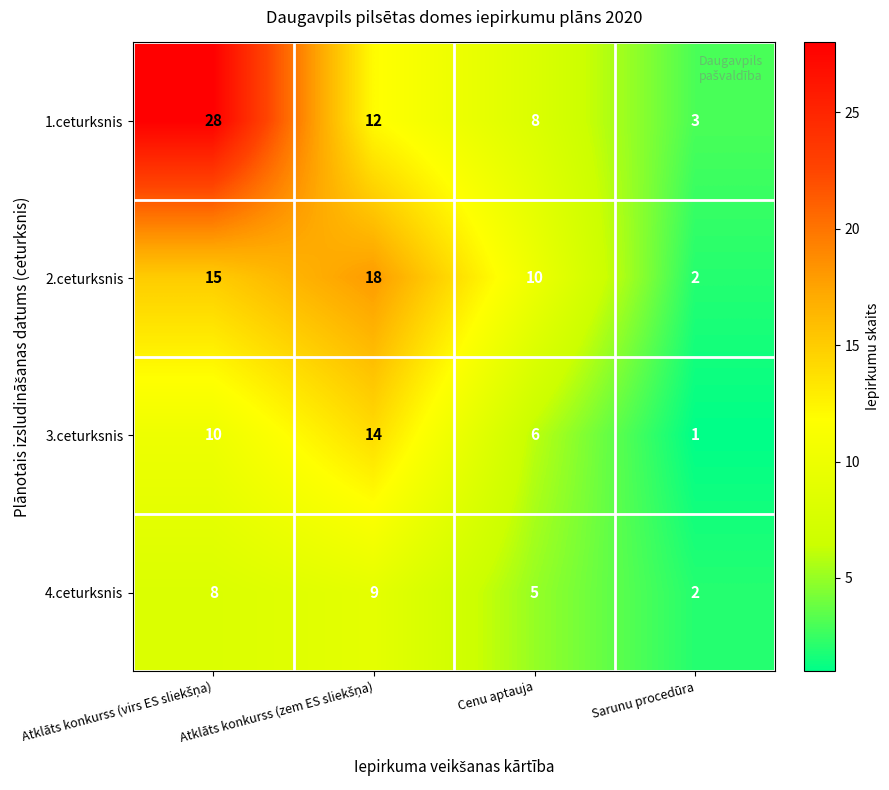

What is the maximum value shown in the chart?

28